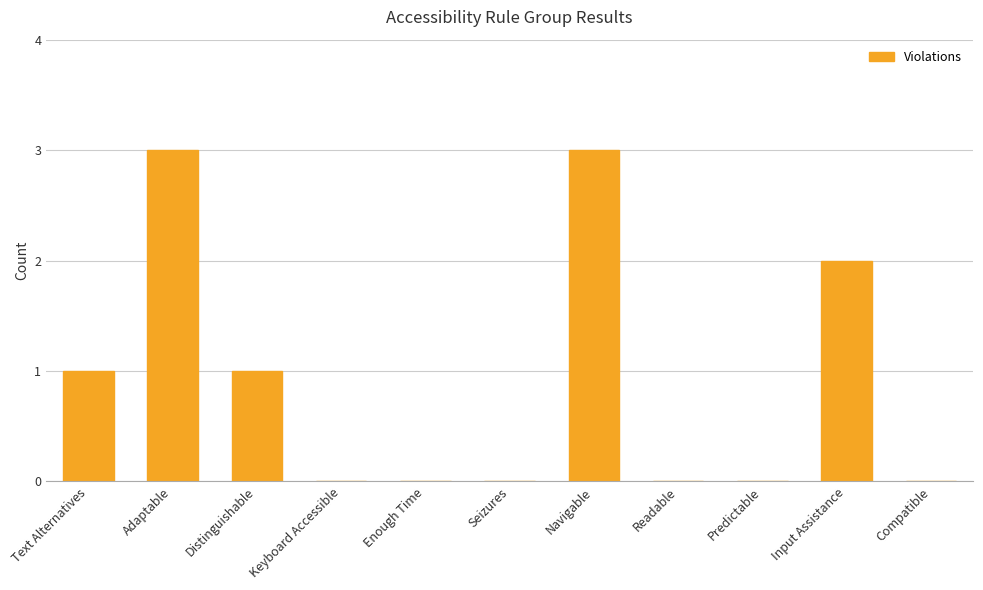

The chart shows a value of -2 at Keyboard Accessible. True or false?

False